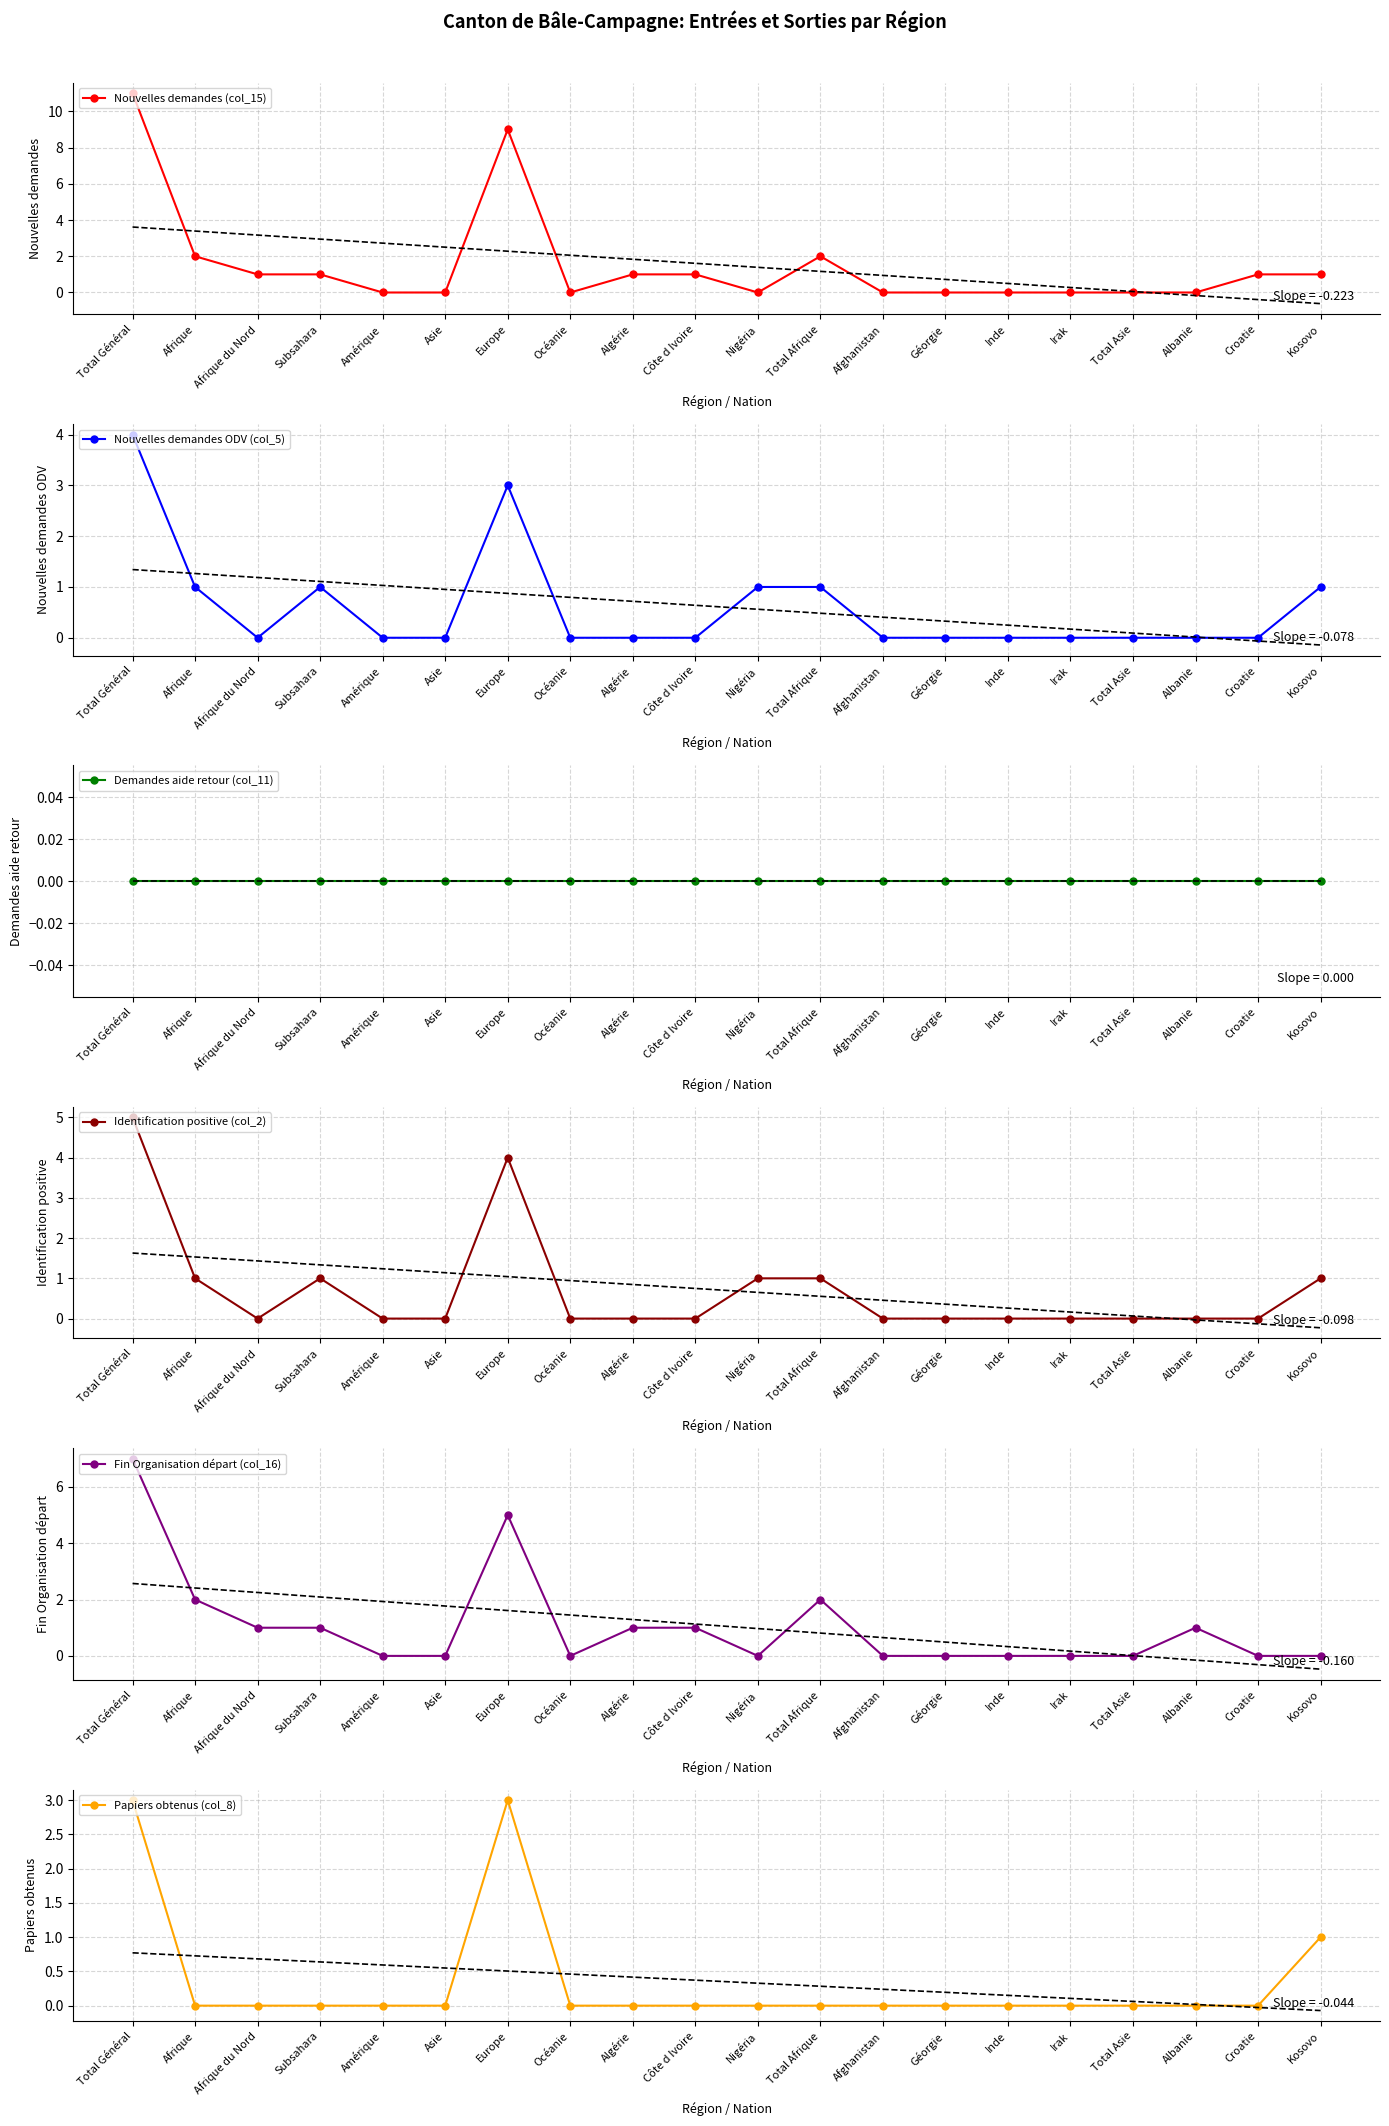

Which series has the largest range (max minus min)?

Nouvelles demandes (col_15)